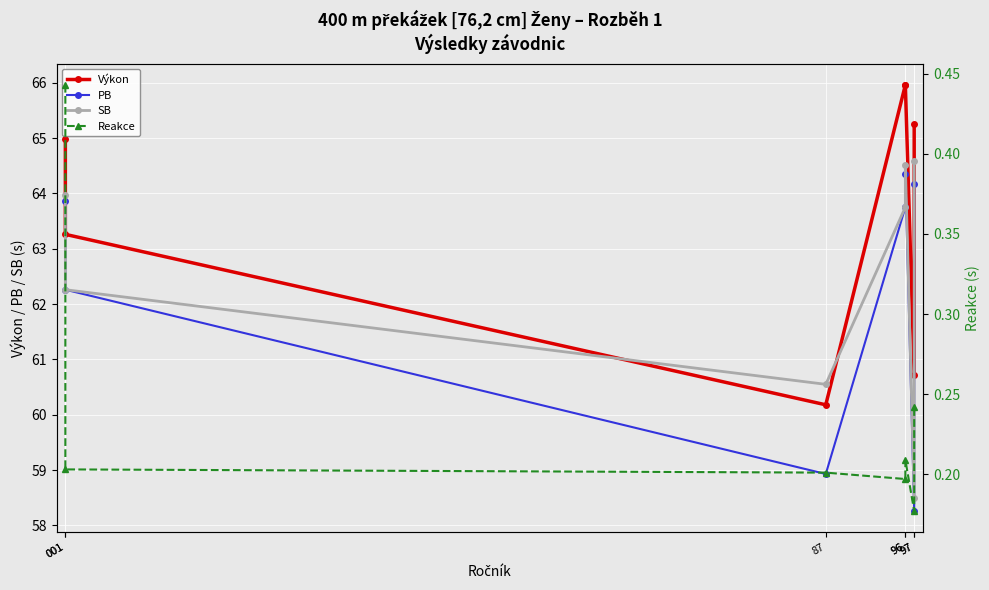

How many lines are shown in the chart?

4